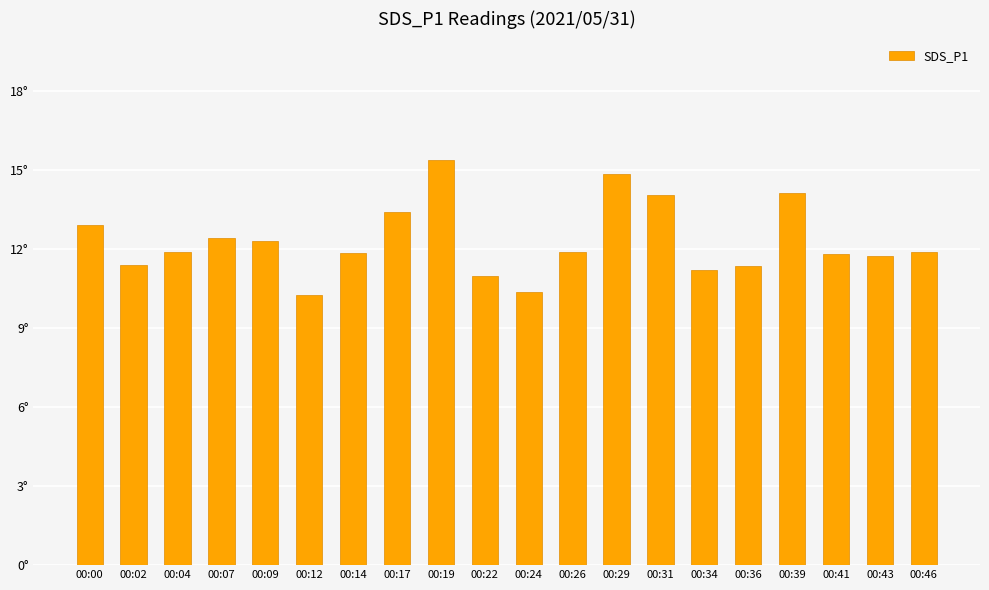

Does the chart contain any negative values?

No